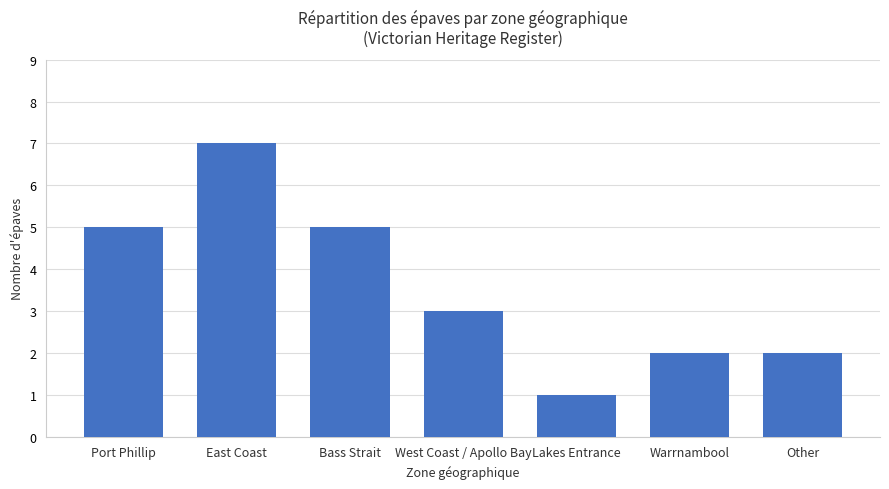

What is the maximum value shown in the chart?

7